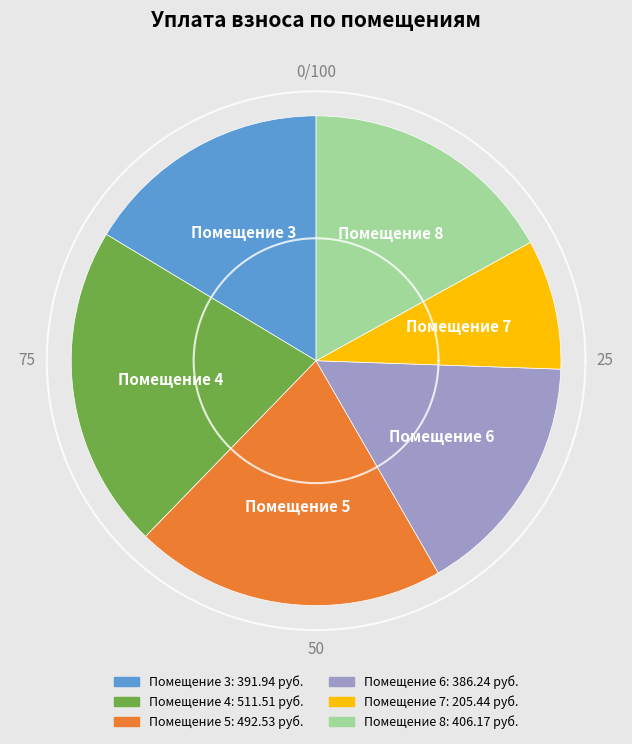

The 1 slice represents 1% of the pie. True or false?

False